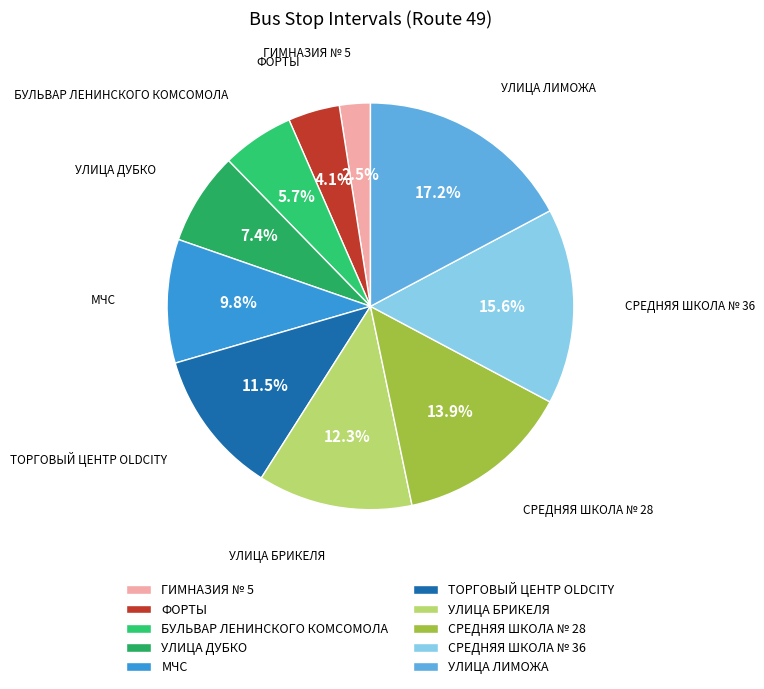

What is the largest slice in the pie chart?

УЛИЦА ЛИМОЖА